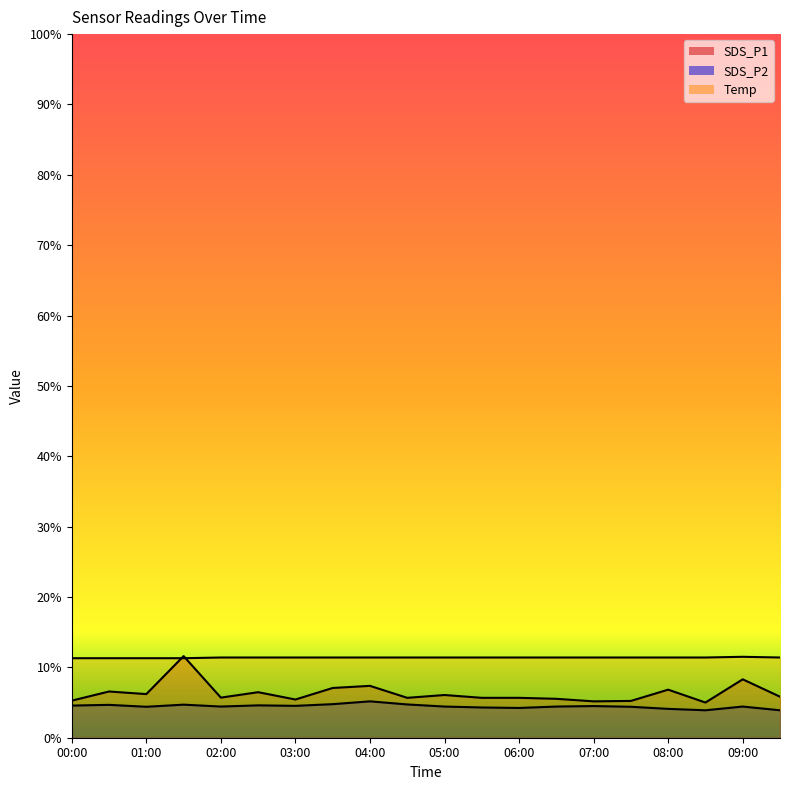

What is the total value across all series at 05:00?

21.9